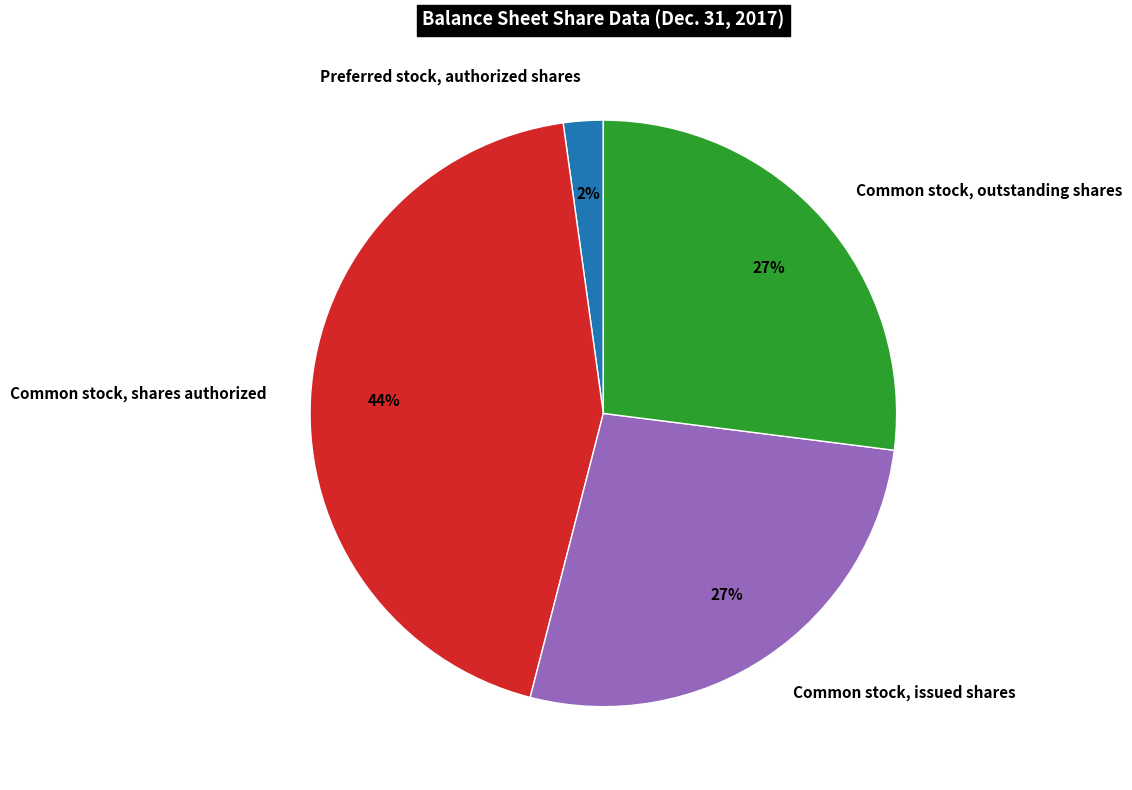

Which category has the biggest portion of the pie?

Common stock, shares authorized